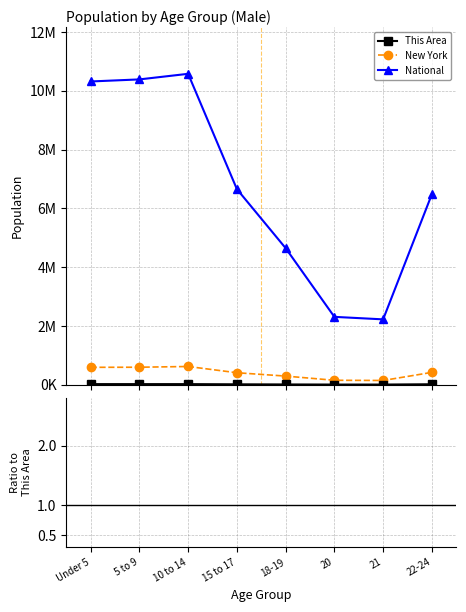

What is the sum of all National values?

53606769.0